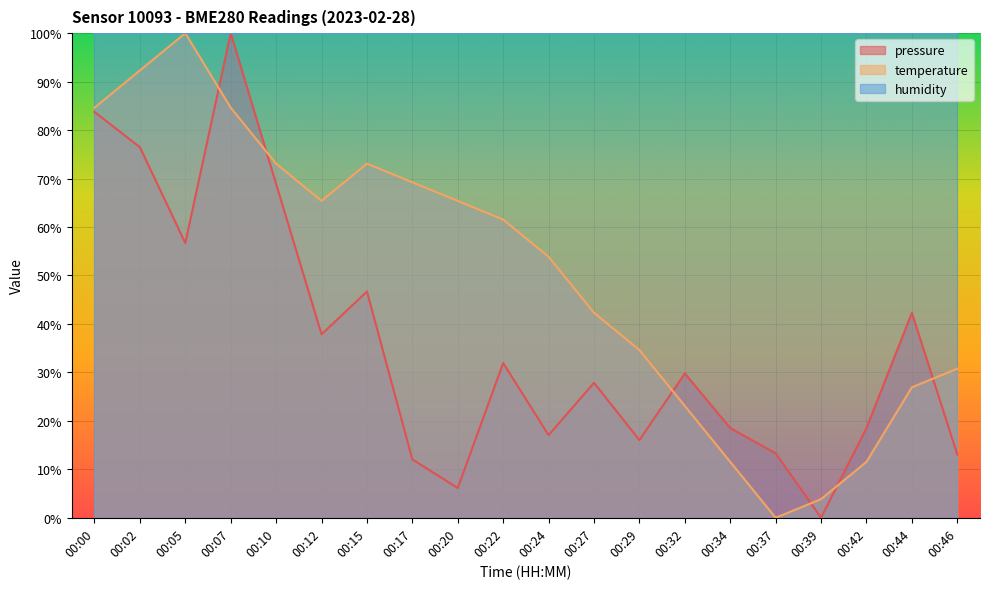

Rank the series by their maximum value, from highest to lowest.

pressure, temperature